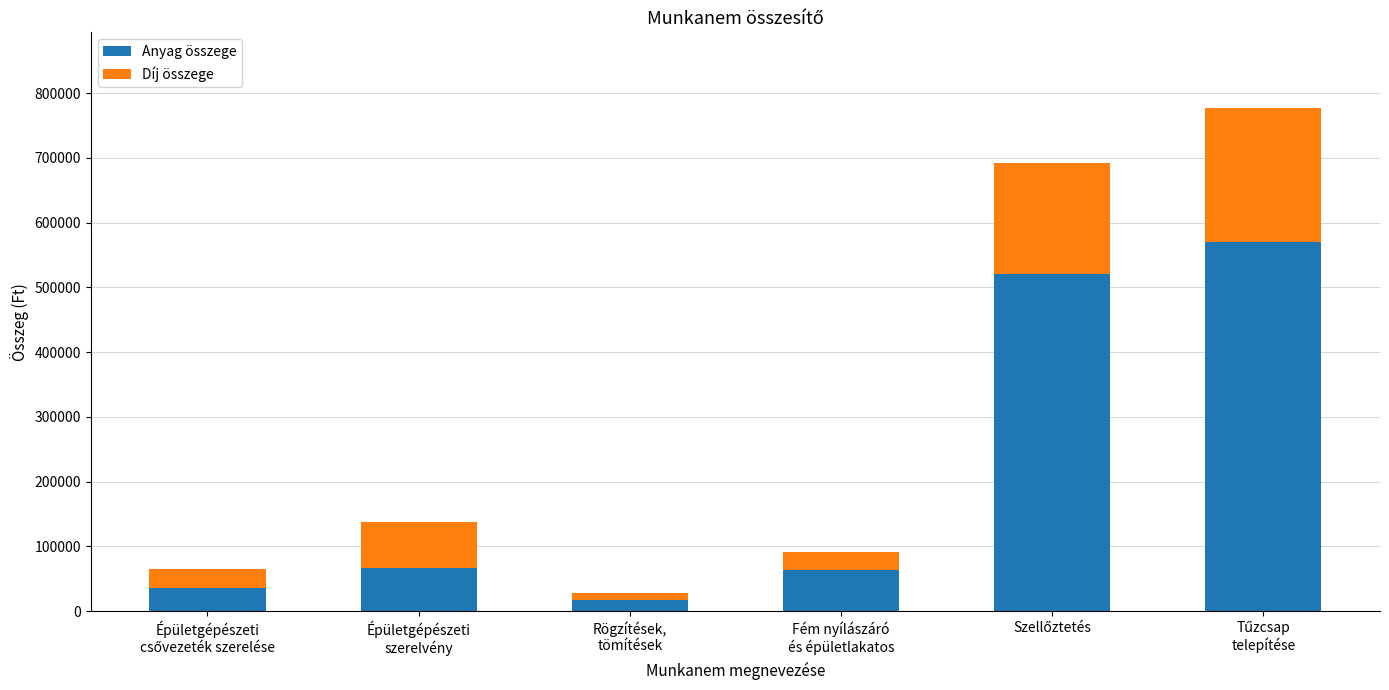

What is the average value of the Anyag összege series?

212435